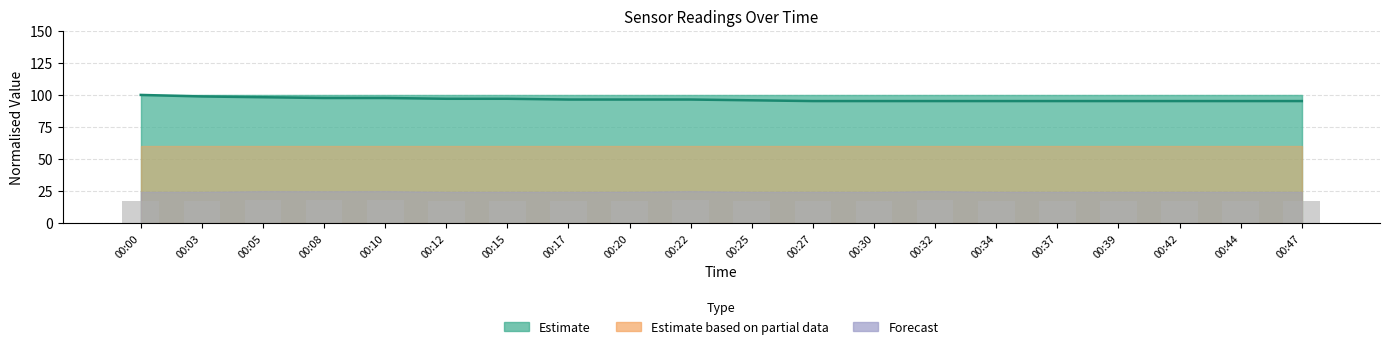

Is it true that the value at 00:39 is 65.8?

False